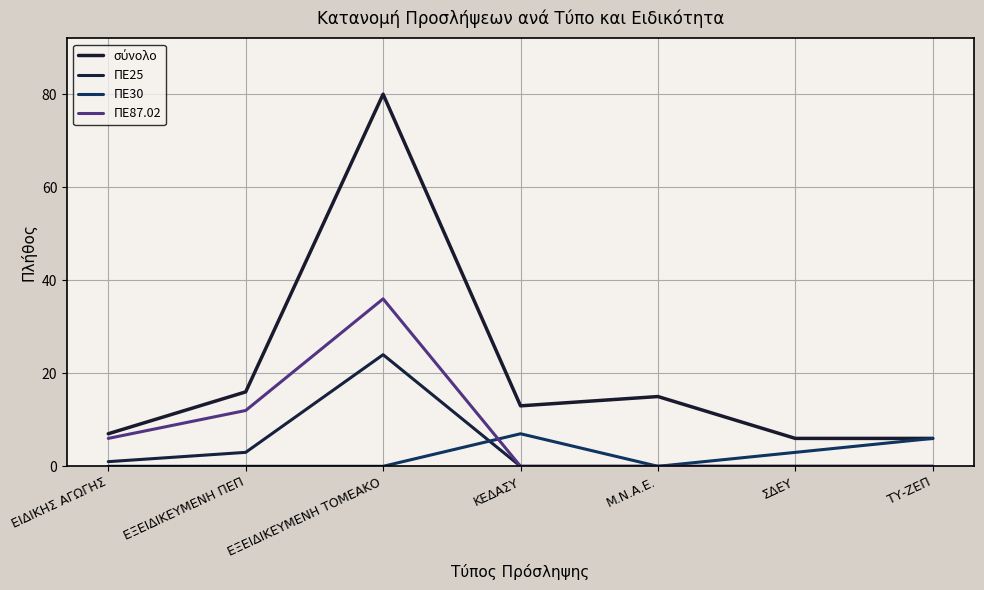

What is the value of the ΠΕ87.02 point at the 2nd from the left?

12